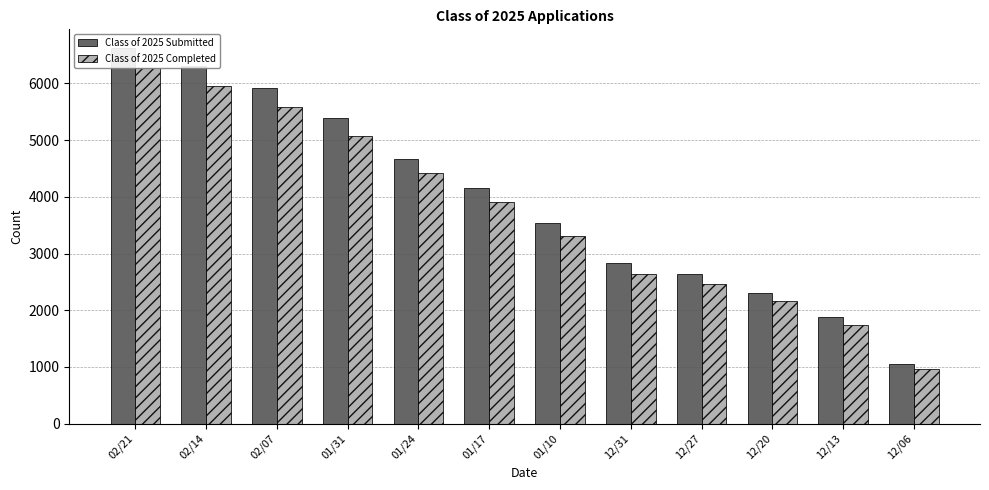

List the series in order of their peak value, highest first.

Class of 2025 Submitted, Class of 2025 Completed